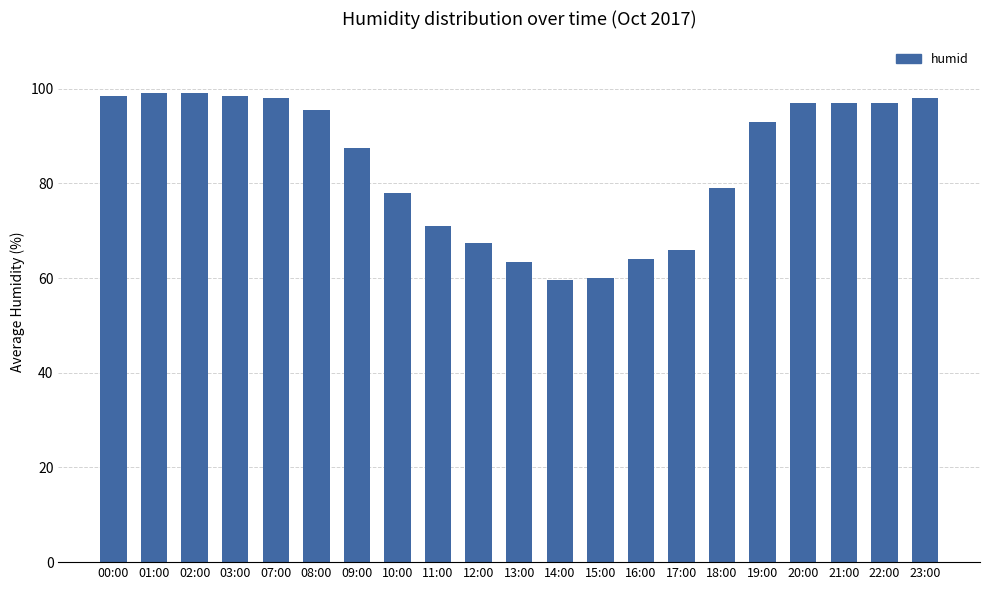

Are the bars horizontal?

No